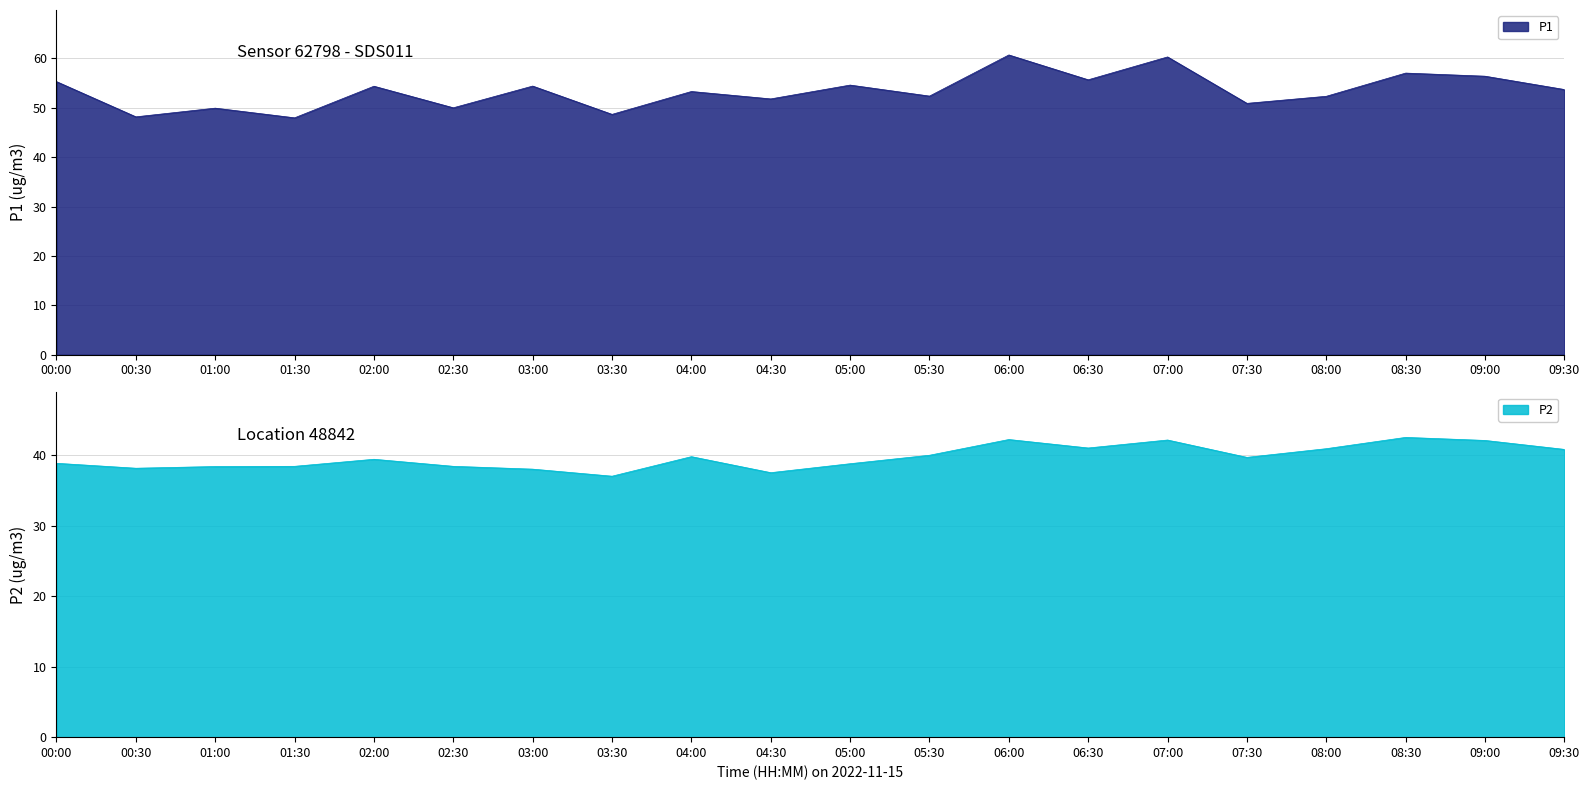

Reading left to right, what are all the values shown in this chart?

P1: 55.3	48.2	49.9	48.0	54.4	50.0	54.4	48.7	53.3	51.8	54.6	52.4	60.7	55.7	60.3	50.9	52.3	57.0	56.4	53.7
P2: 38.8	38.1	38.4	38.4	39.4	38.4	38.0	37.0	39.8	37.5	38.8	40.0	42.2	41.0	42.1	39.7	40.9	42.5	42.1	40.8